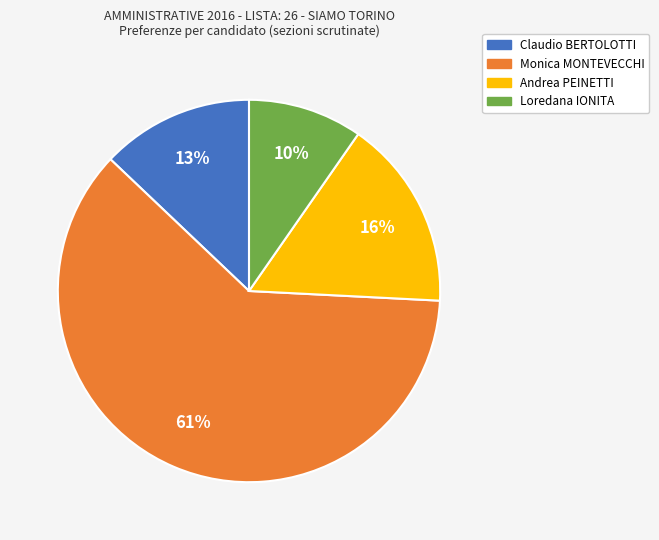

What percentage is the Andrea PEINETTI slice, to the nearest percent?

16%